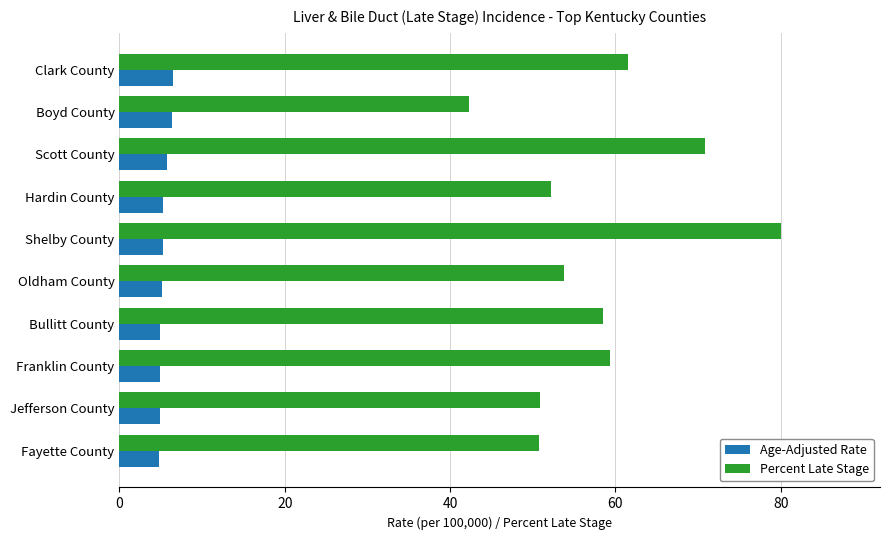

What is the sum of all Percent Late Stage values?

580.2